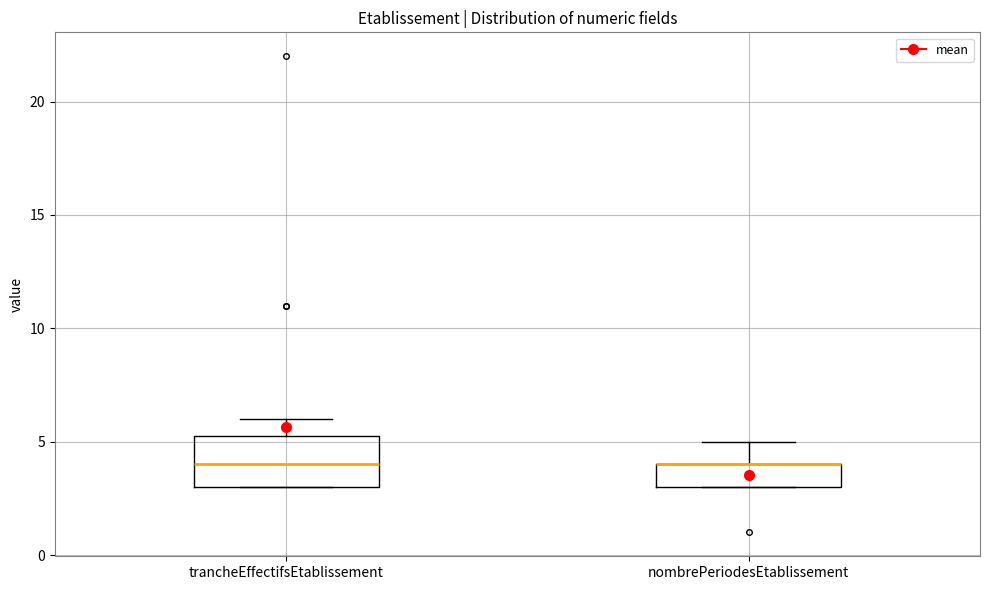

Where does the upper whisker of the box for trancheEffectifsEtablissement end on the y-axis? The values are not printed on the chart, so give them approximately, as read against the axis.

6.0